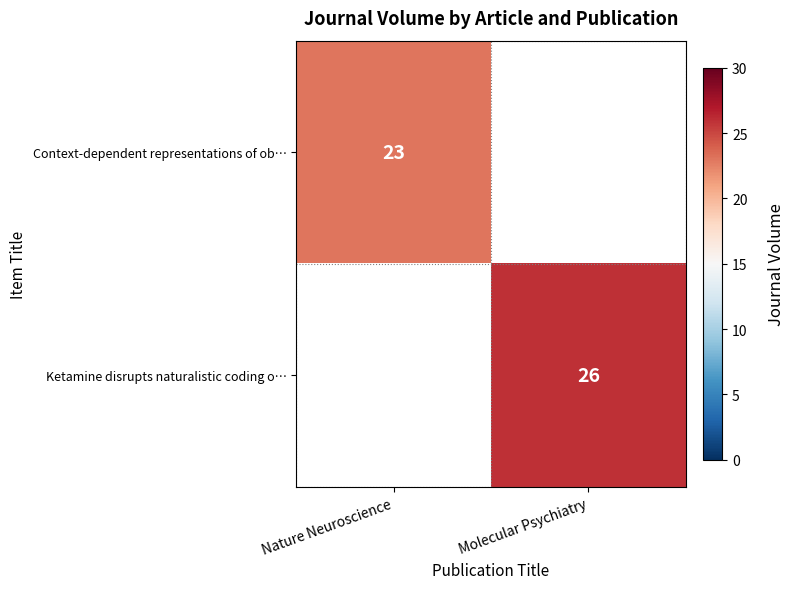

Is it true that Context-dependent representations of ob… equals 23 at Nature Neuroscience?

True